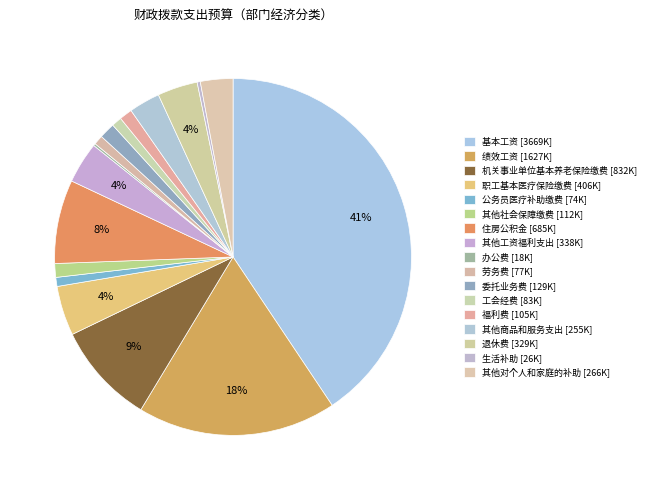

Count the number of slices in the pie.

17